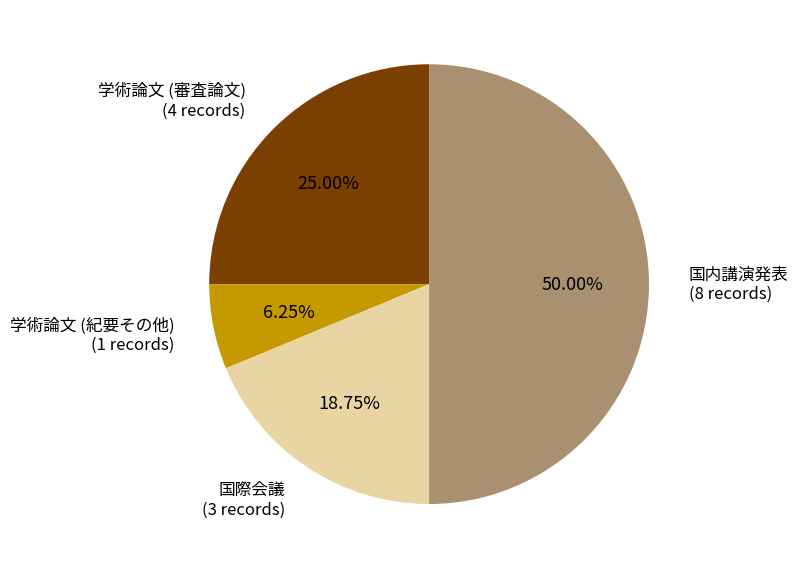

Count the number of slices in the pie.

4